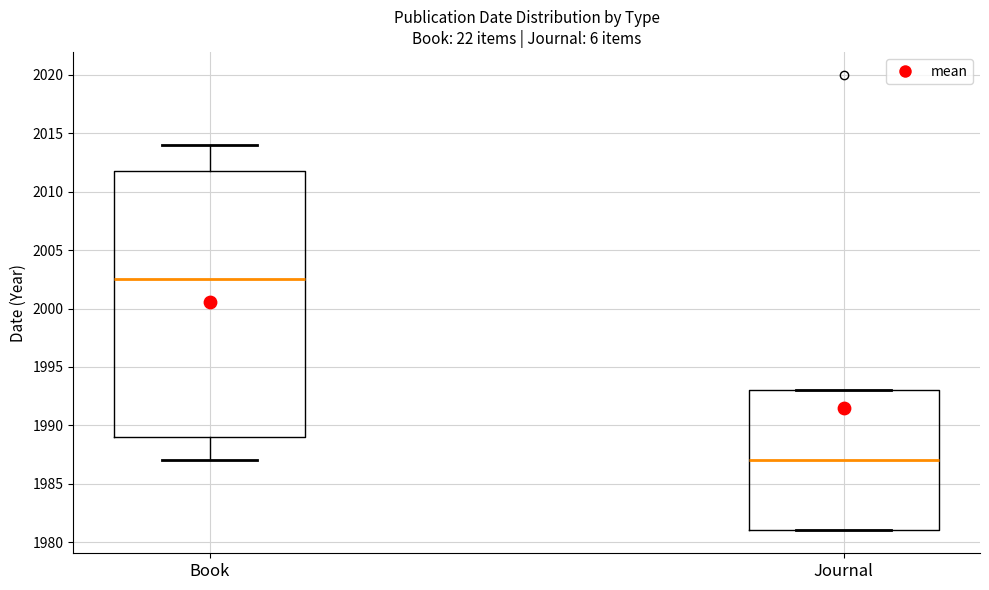

Reading left to right, read every box against the y-axis: the position of its median line, the range the box covers, and the ends of its whiskers. The values are not printed on the chart, so give them approximately, as read against the axis.

Book: median 2002.5, box 1989.0 to 2012.0, whiskers 1987.0 to 2014.0
Journal: median 1987.0, box 1981.0 to 1993.0, whiskers 1981.0 to 1993.0